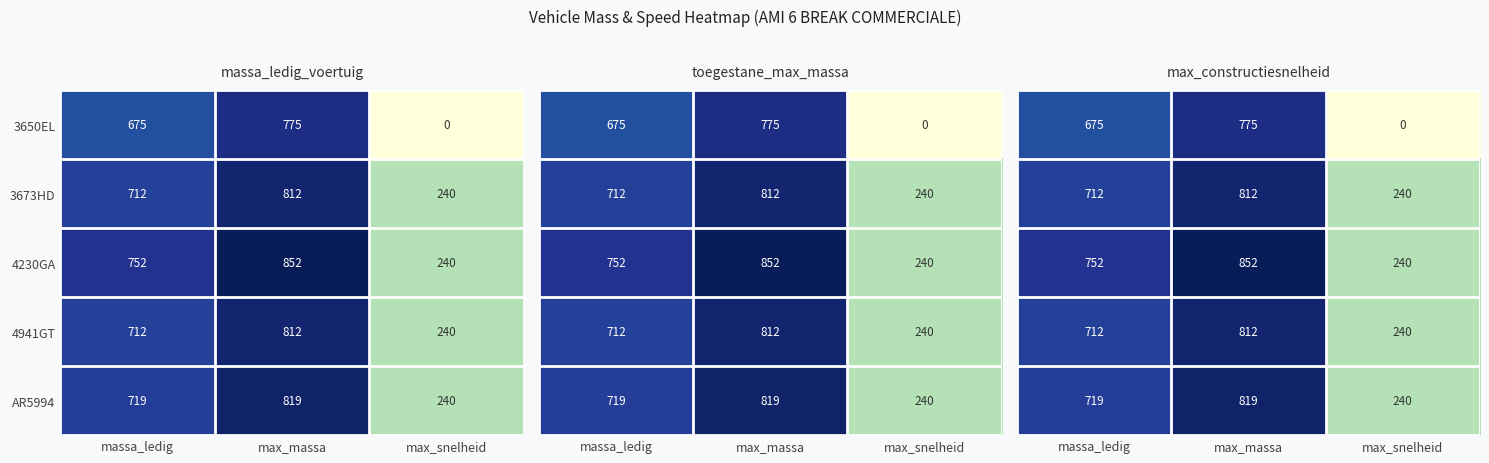

The 4941GT series shows 1.5 at massa_ledig. True or false?

False